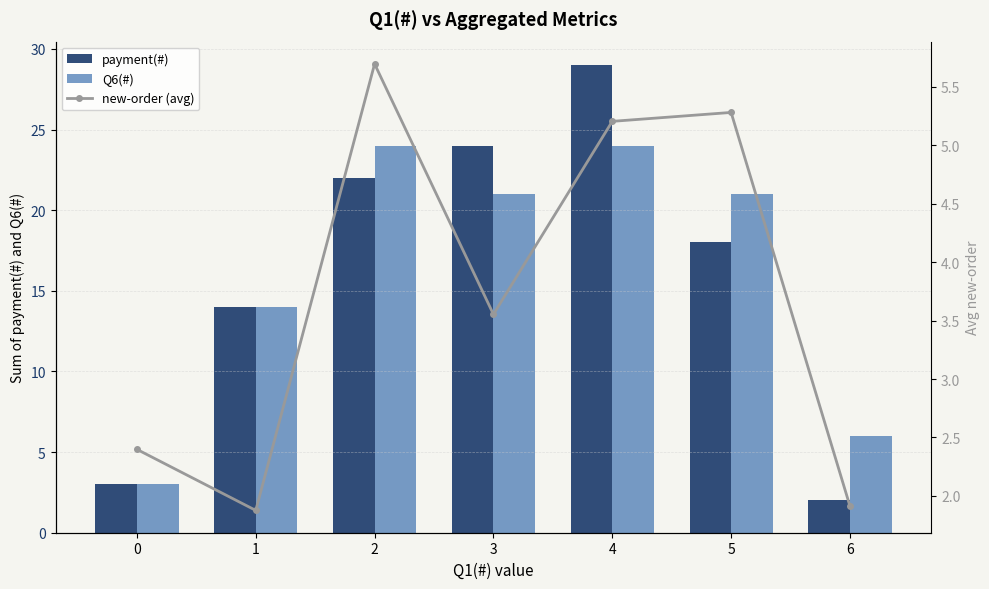

What is the lowest value of the Q6(#) series?

3